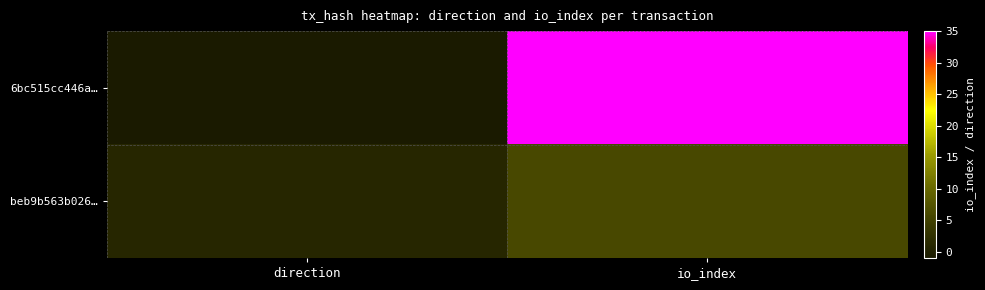

List the series in order of their overall mean, lowest first.

beb9b563b026…, 6bc515cc446a…